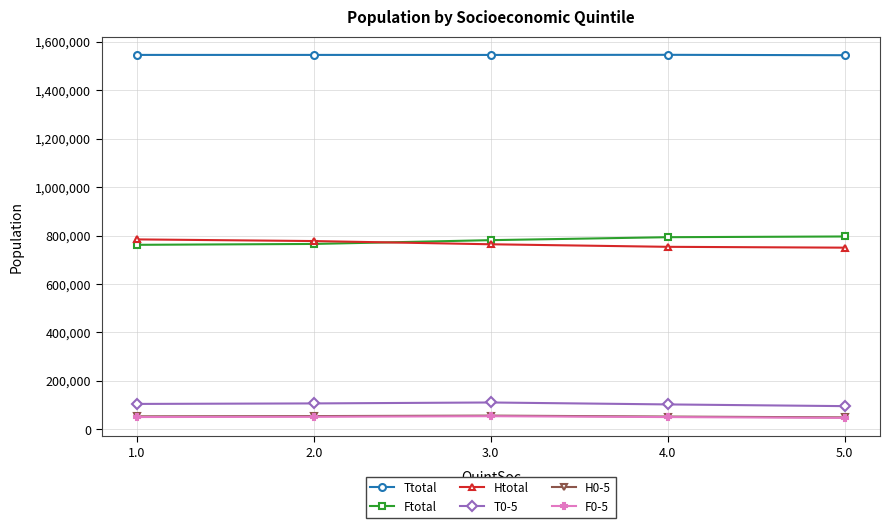

What is the minimum value for Ftotal?

761700.0